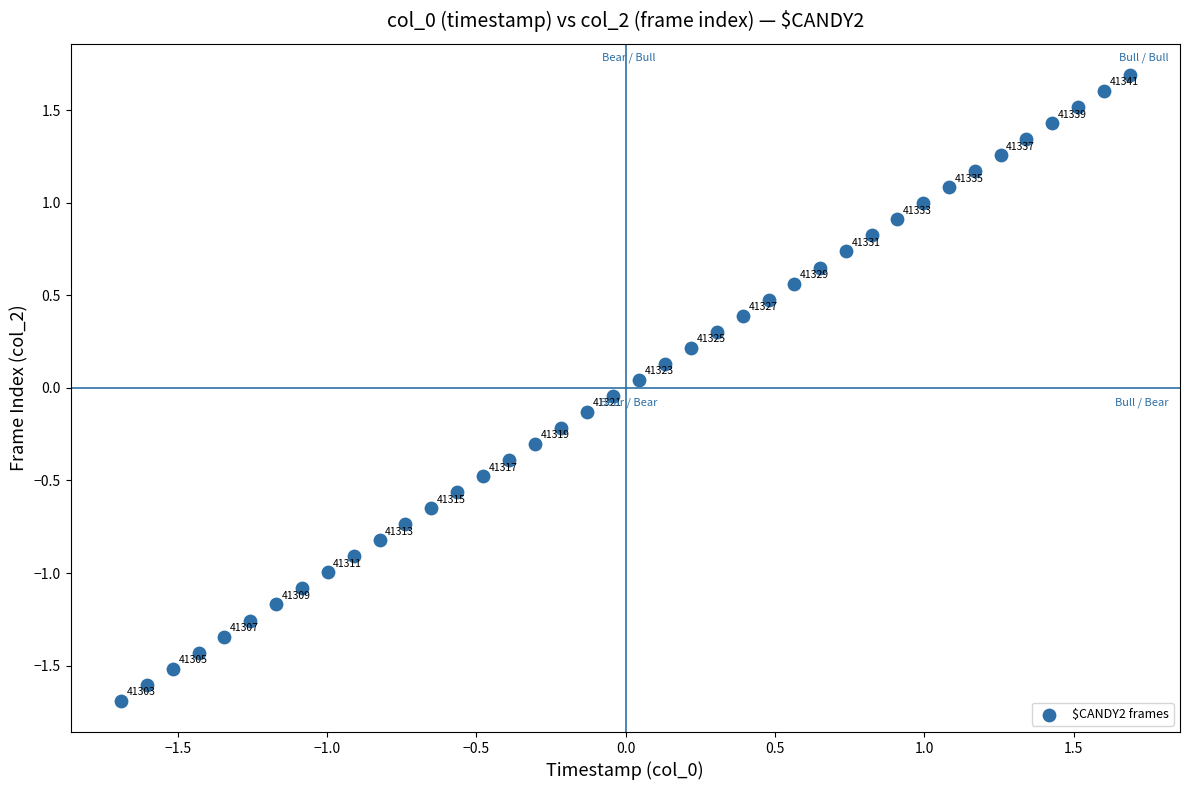

What is the range of Y values (max minus min)?

3.4